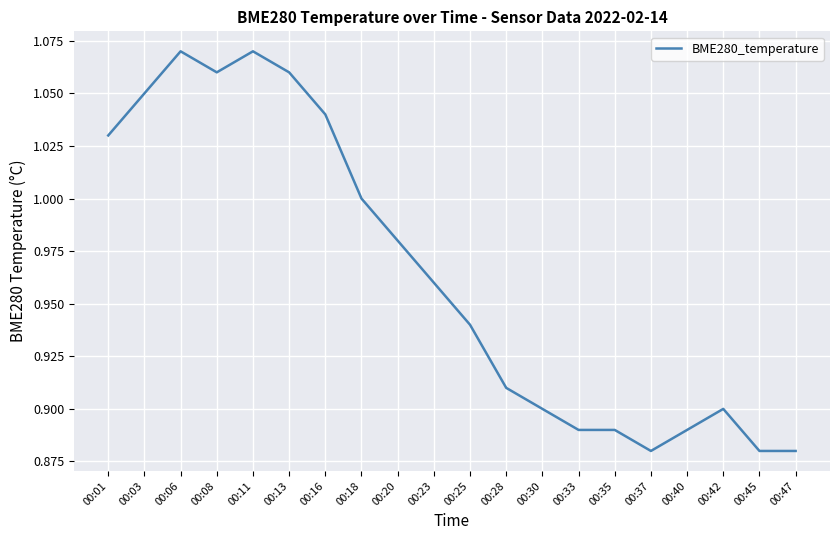

Which has a higher value, 00:20 or 00:01?

00:01